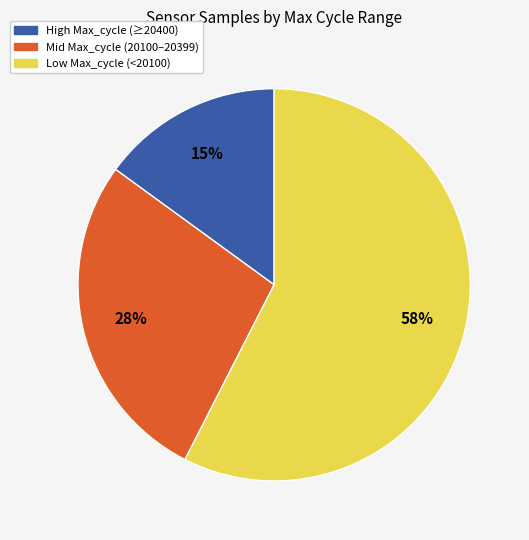

To the nearest percent, what is the average slice percentage?

33%